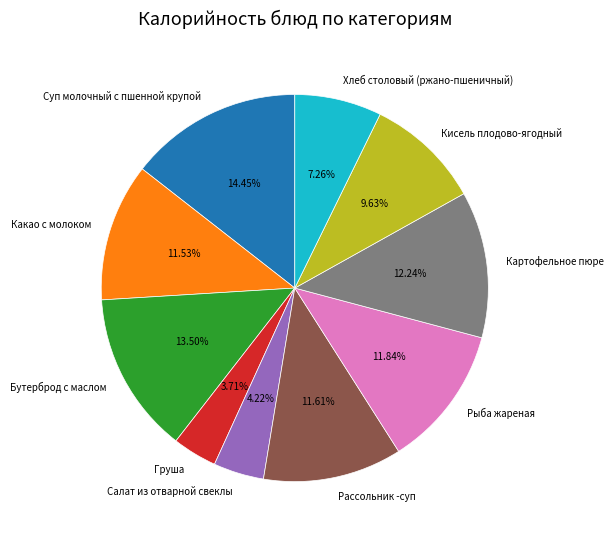

What percentage is the Картофельное пюре slice, to the nearest percent?

12%